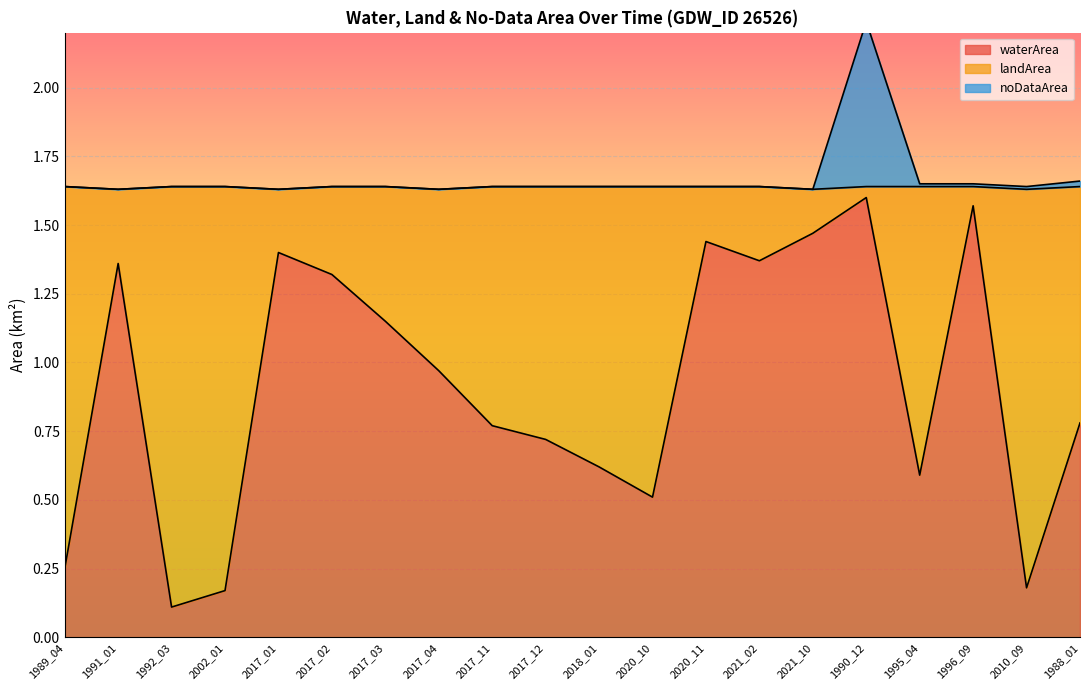

True or false: waterArea has a value of 0.5 at 2017_12.

False